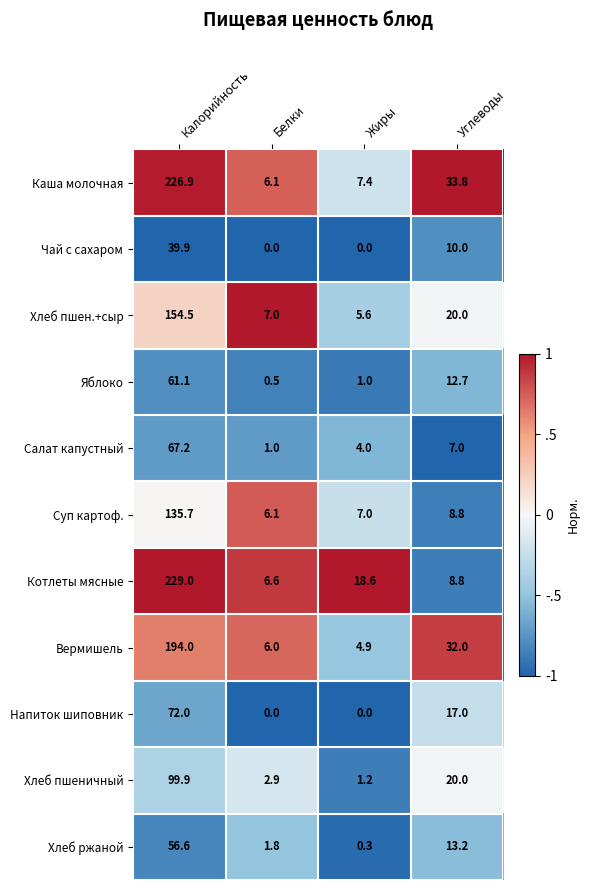

How many data points does each series have?

4